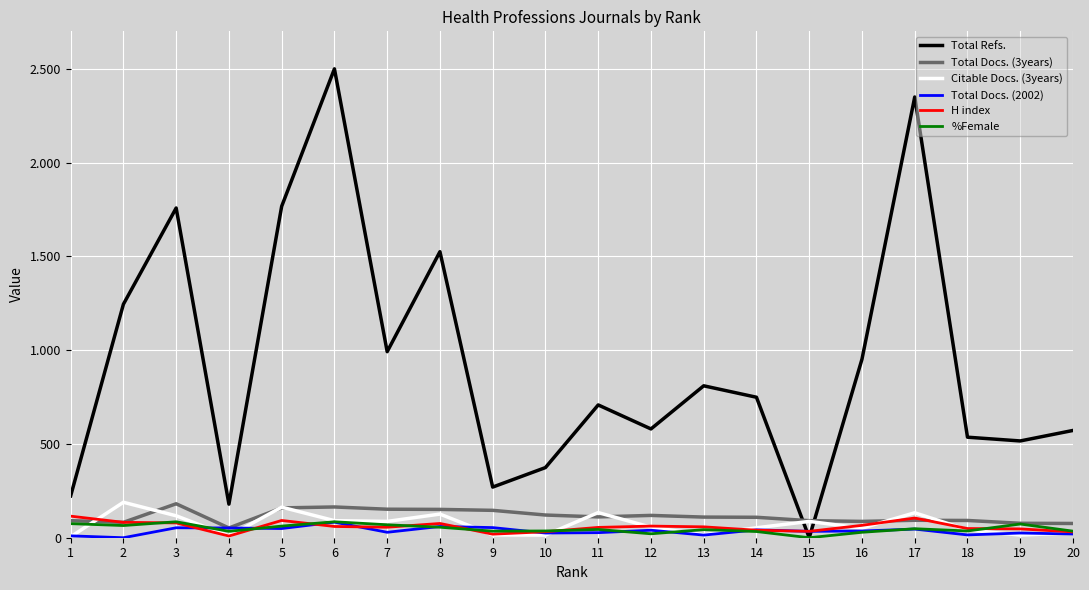

What are all the series names shown in the legend?

Total Refs., Total Docs. (3years), Citable Docs. (3years), Total Docs. (2002), H index, %Female